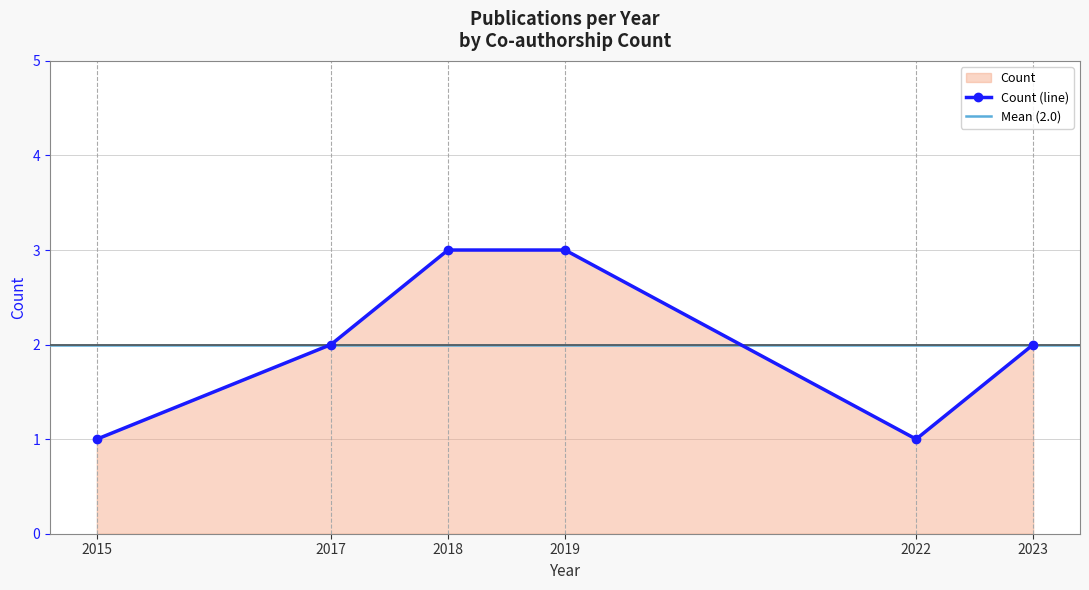

Which label corresponds to the largest value in the chart?

2018